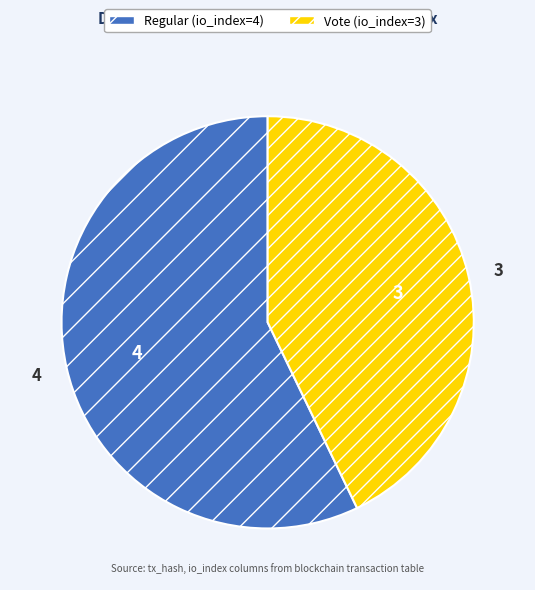

Count the number of slices in the pie.

2